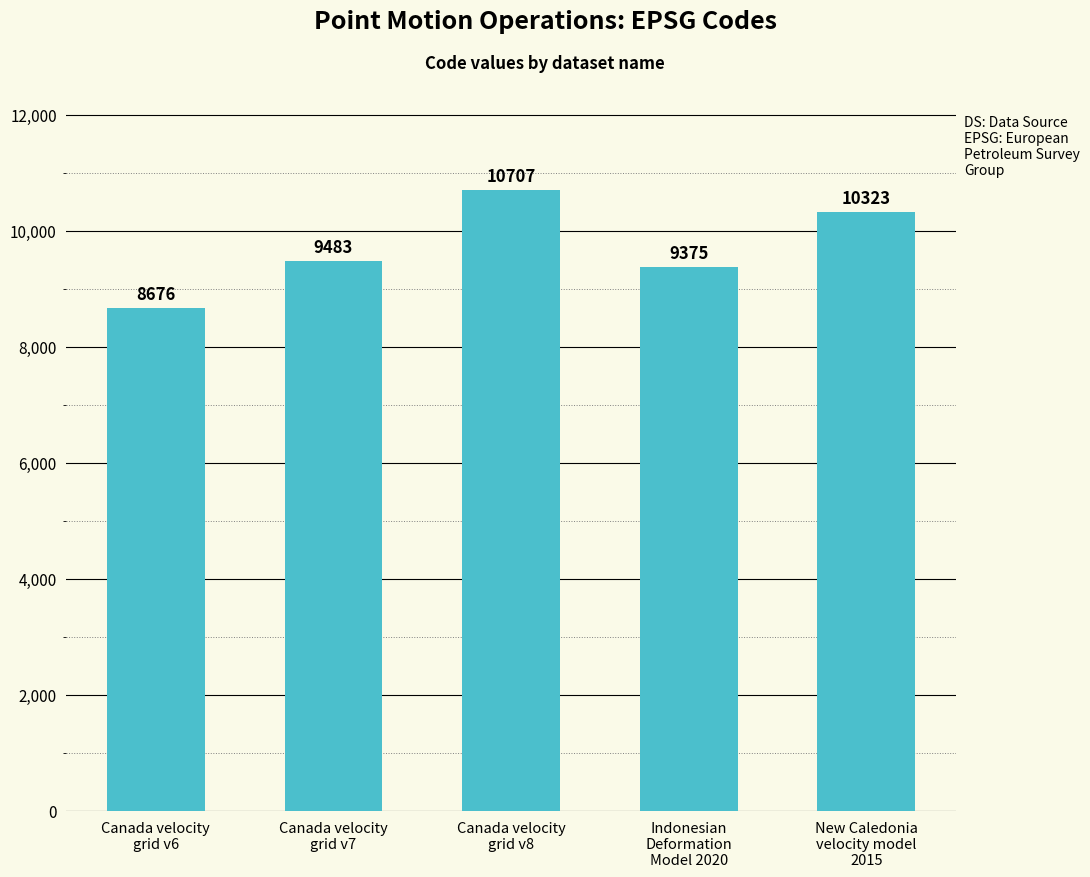

Which has a higher value, Indonesian
Deformation
Model 2020 or Canada velocity
grid v6?

Indonesian
Deformation
Model 2020